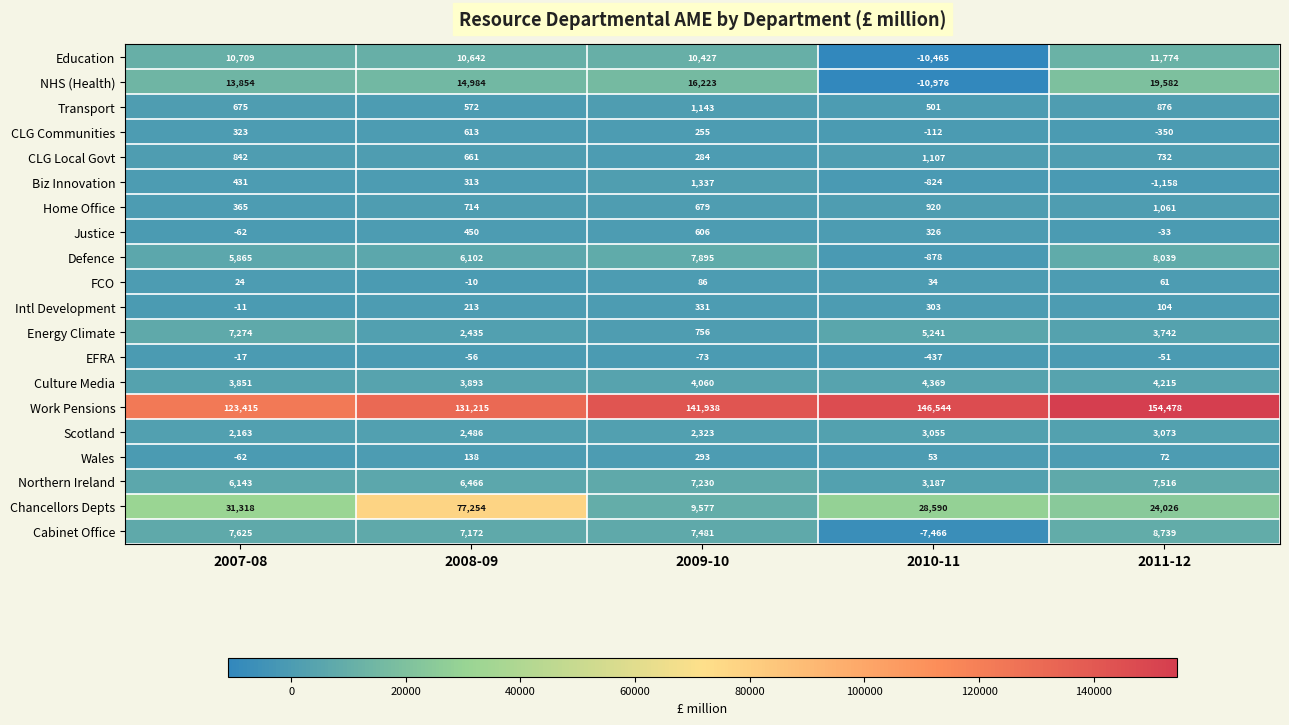

The Transport series shows 501 at 2010-11. True or false?

True